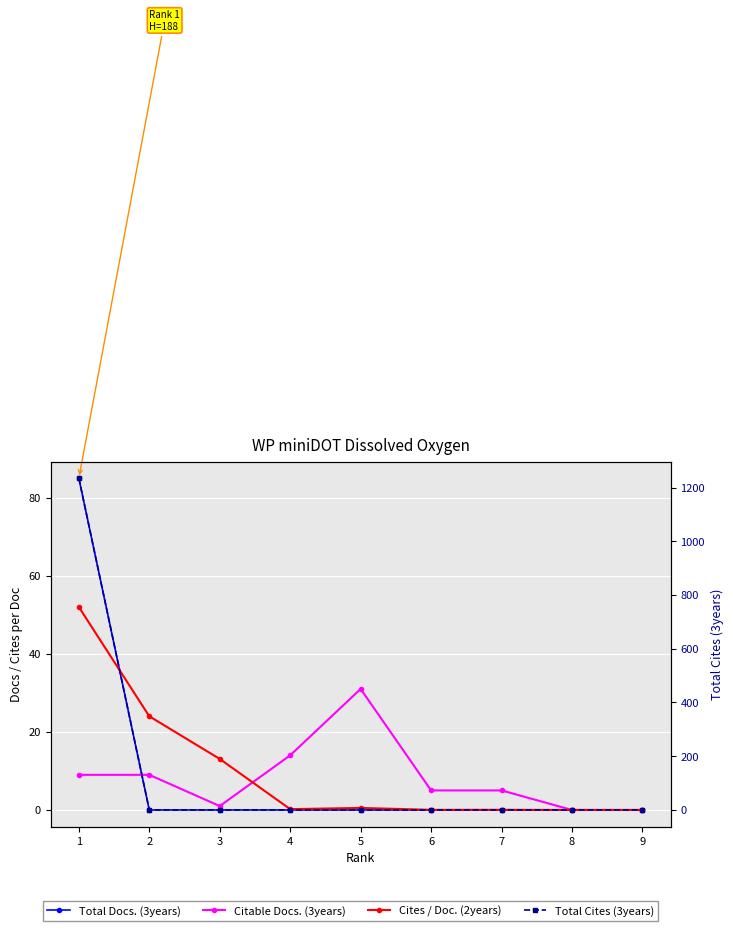

Is it true that Citable Docs. (3years) equals 9.0 at 2?

True